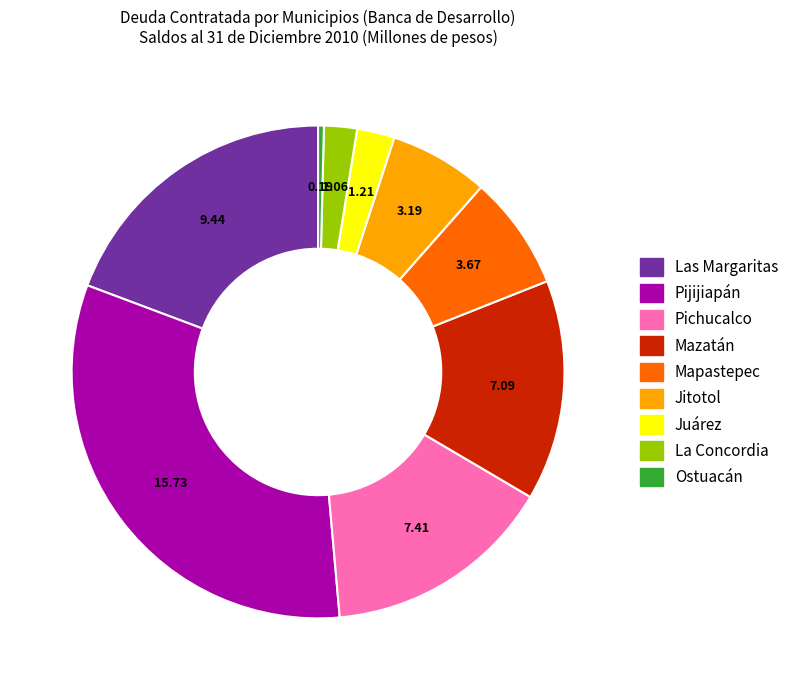

Which category has the biggest portion of the pie?

Pijijiapán